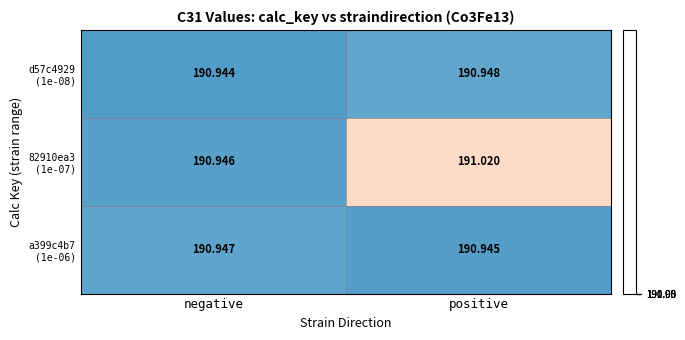

Which label corresponds to the smallest value in the chart?

negative